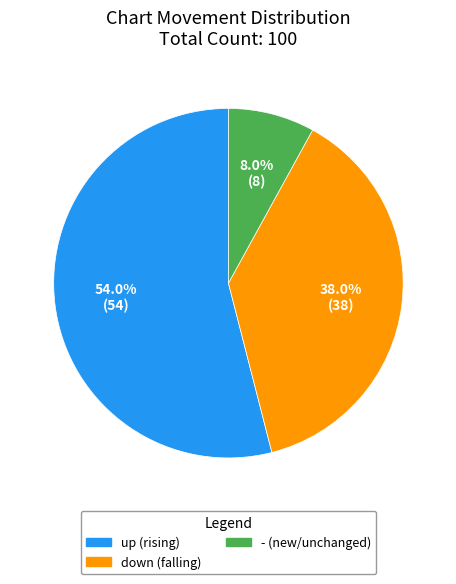

Which category accounts for the majority?

up